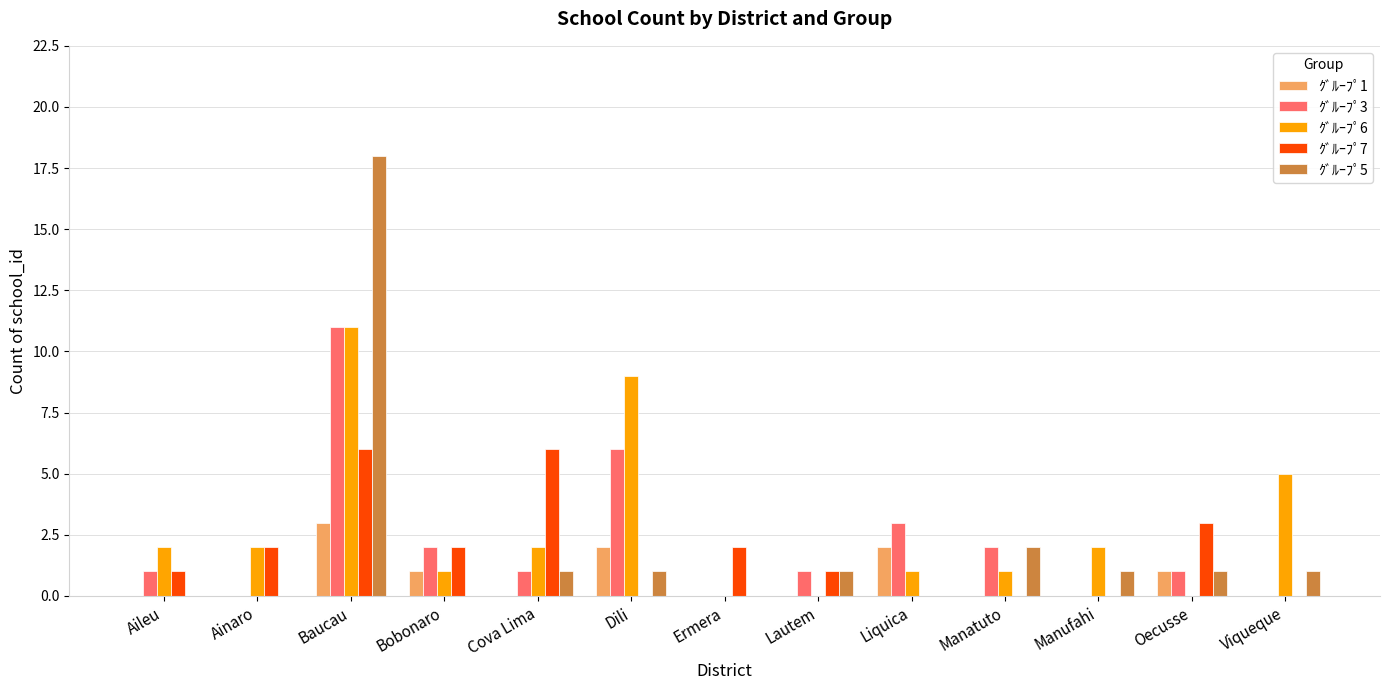

At which category is the sum across all series the highest?

Baucau